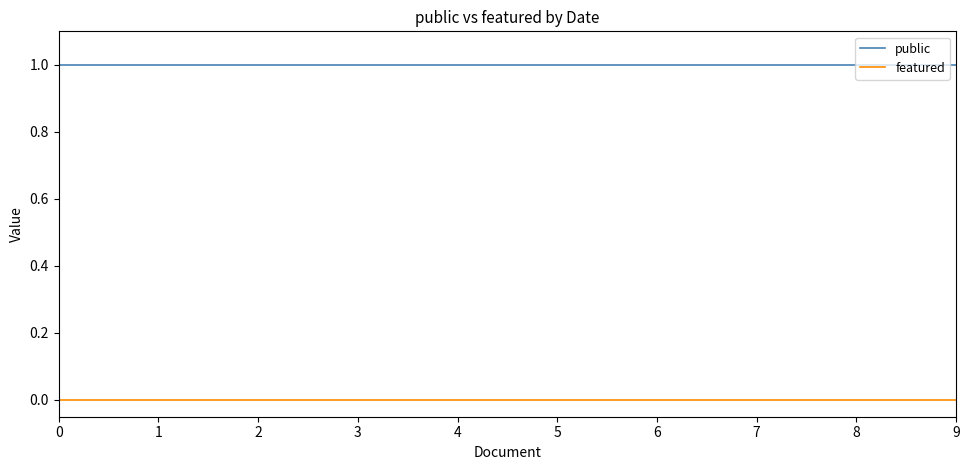

Reading left to right, extract all data points from this chart.

public: 1	1	1	1	1	1	1	1	1	1
featured: 0	0	0	0	0	0	0	0	0	0